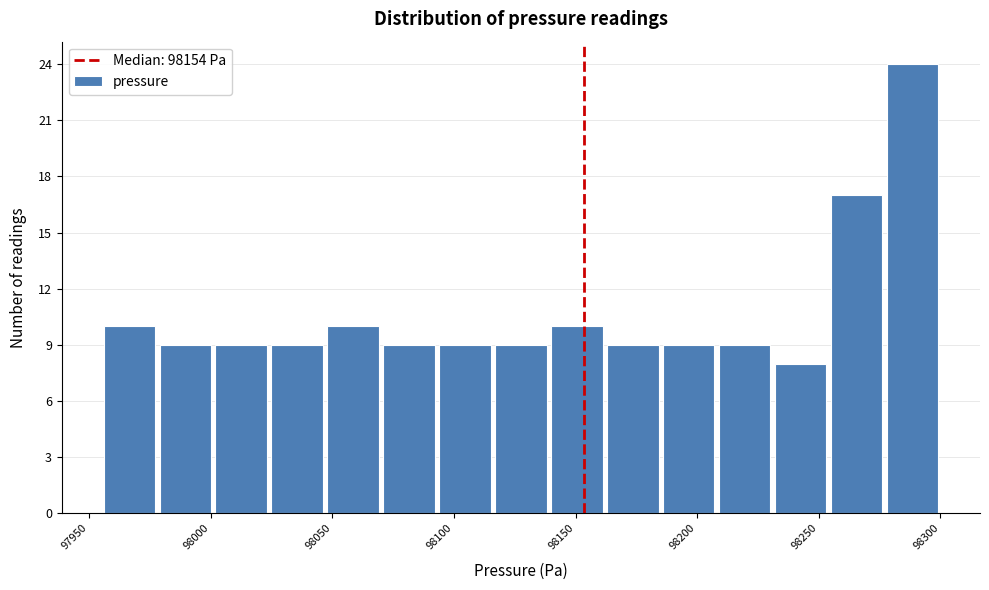

Reading left to right, transcribe this chart: for each bar, give the range it covers on the x-axis and its height. Neither the bar edges nor the heights are printed on the chart, so give them approximately, as read against the axes.

97955 to 97980: 10
97980 to 98000: 9
98000 to 98025: 9
98025 to 98045: 9
98045 to 98070: 10
98070 to 98095: 9
98095 to 98115: 9
98115 to 98140: 9
98140 to 98160: 10
98160 to 98185: 9
98185 to 98210: 9
98210 to 98230: 9
98230 to 98255: 8
98255 to 98275: 17
98275 to 98300: 24